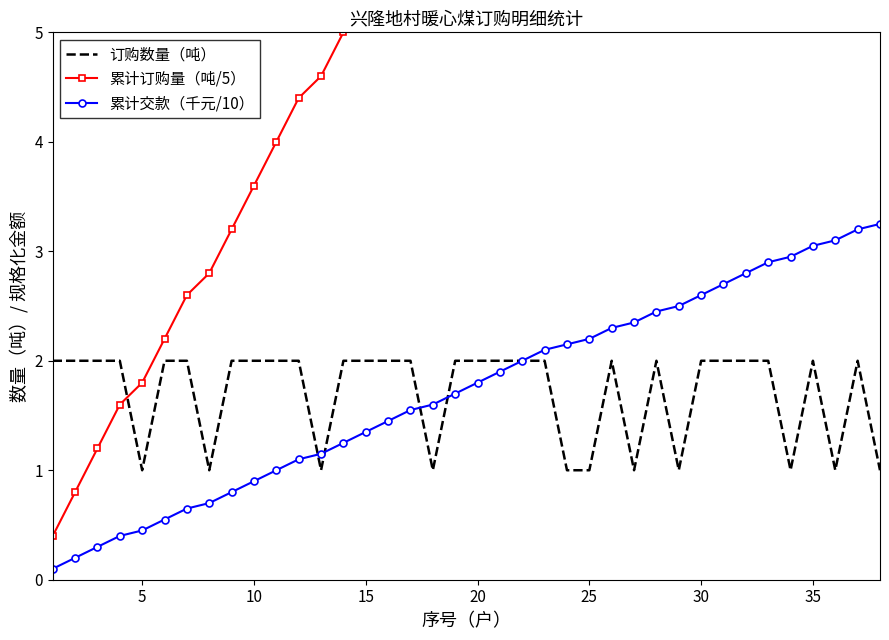

What are all the series names shown in the legend?

订购数量（吨）, 累计订购量（吨/5）, 累计交款（千元/10）